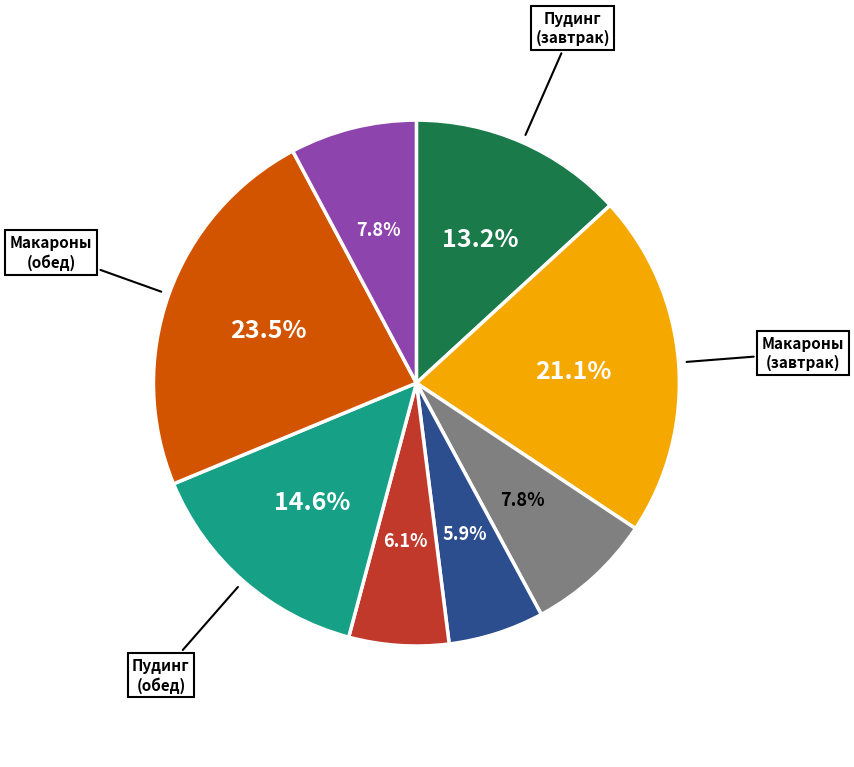

Count the number of slices in the pie.

8